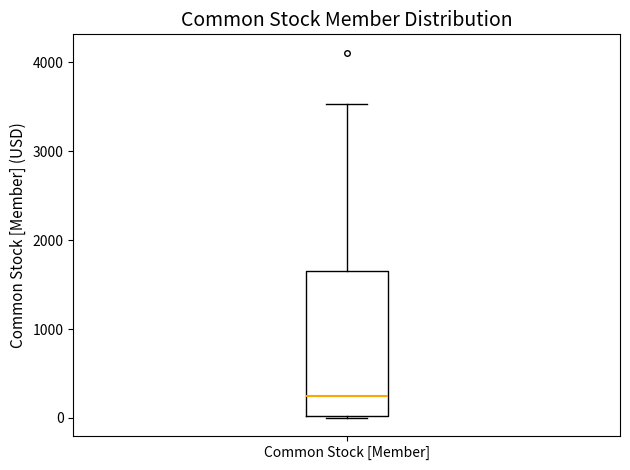

Where does the upper whisker of the box for Common Stock [Member] end on the y-axis? The values are not printed on the chart, so give them approximately, as read against the axis.

3500